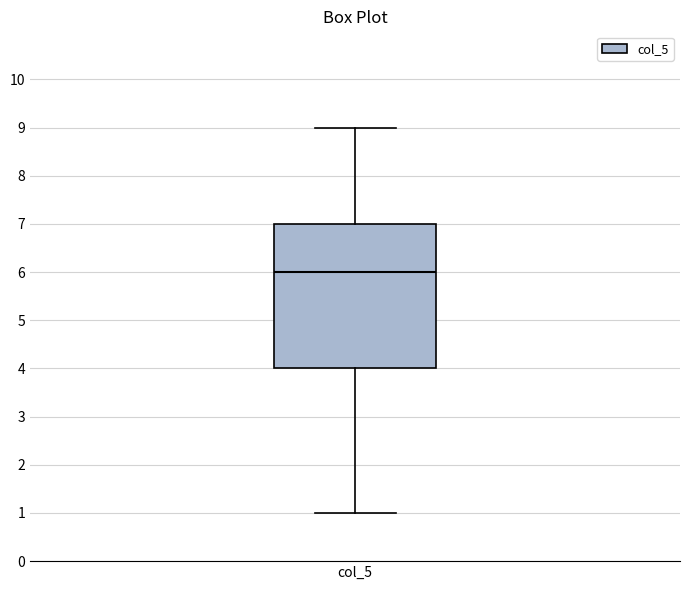

Where does the lower whisker of the box for col_5 end on the y-axis? The values are not printed on the chart, so give them approximately, as read against the axis.

1